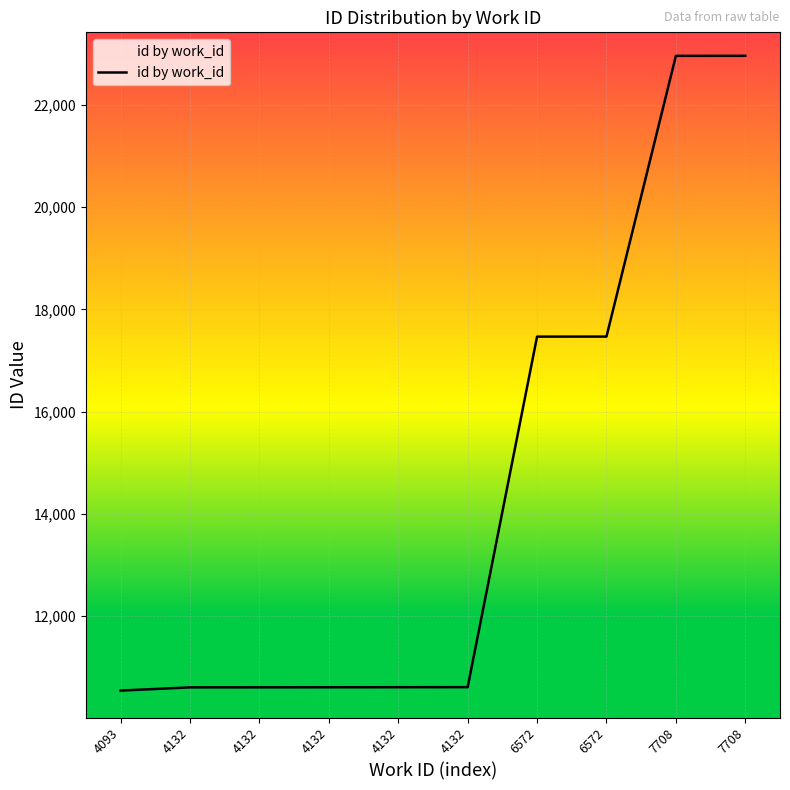

List the labels in order of value, smallest first.

4093, 4132, 4132, 4132, 4132, 4132, 6572, 6572, 7708, 7708